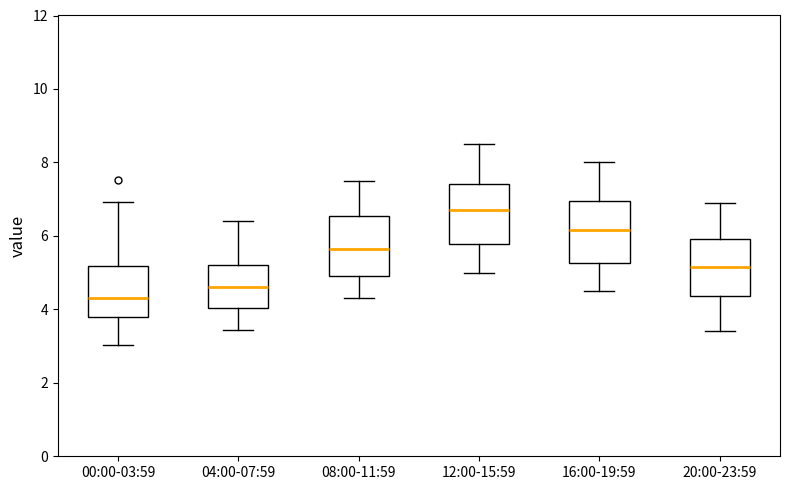

Which box's median line is the highest?

12:00-15:59